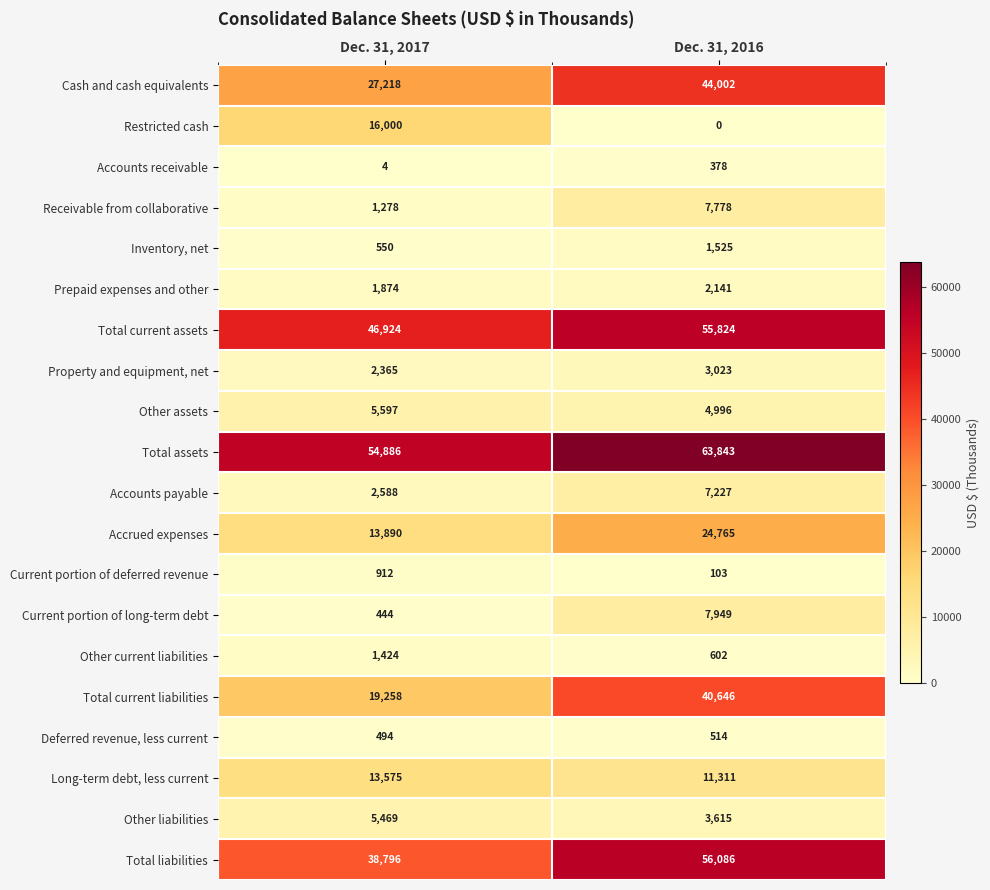

What is the average value of the Deferred revenue, less current series?

504